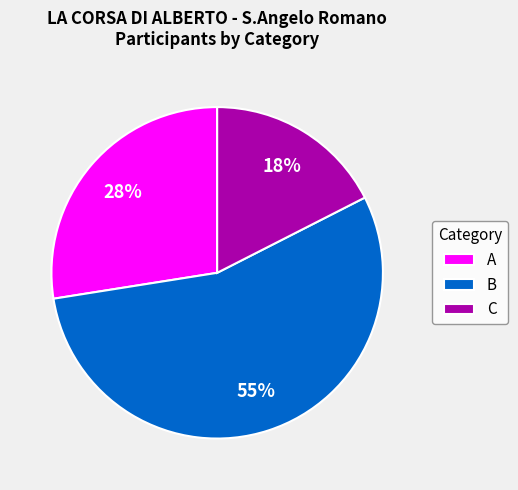

Combined, do C and A account for over 50%?

No